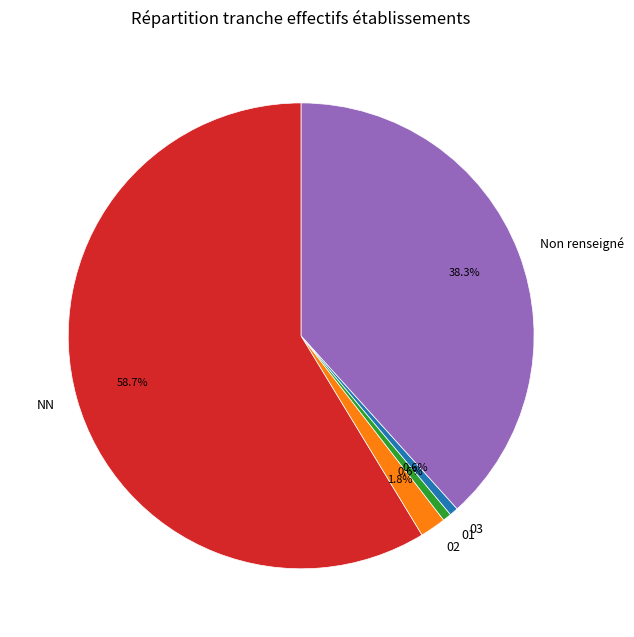

How many segments does this pie chart have?

5